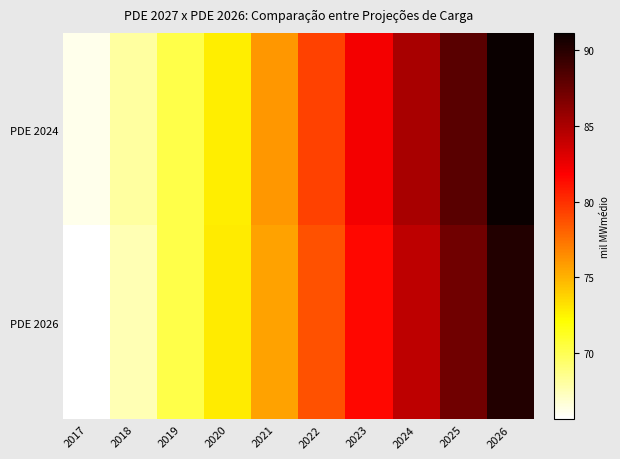

What is the minimum value shown in the chart?

65.6